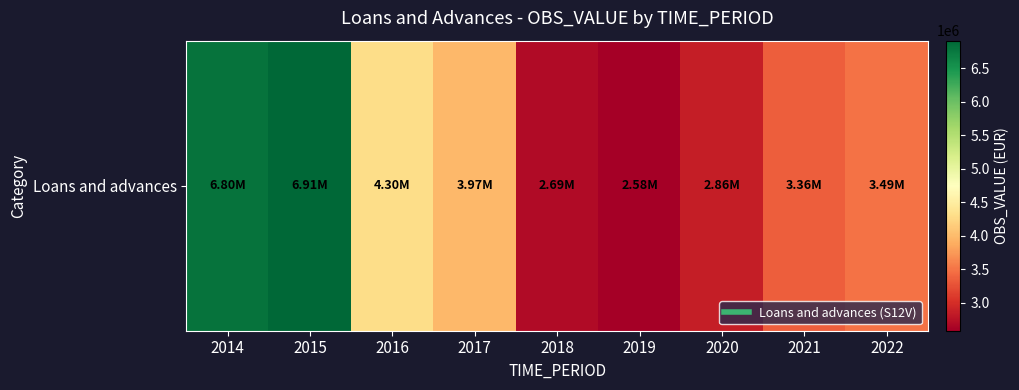

Between 2020 and 2021, which is larger?

2021